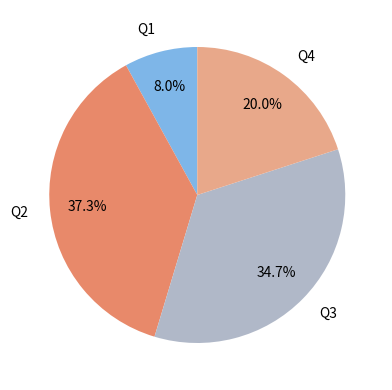

What portion of the pie excludes Q3?

65.3%